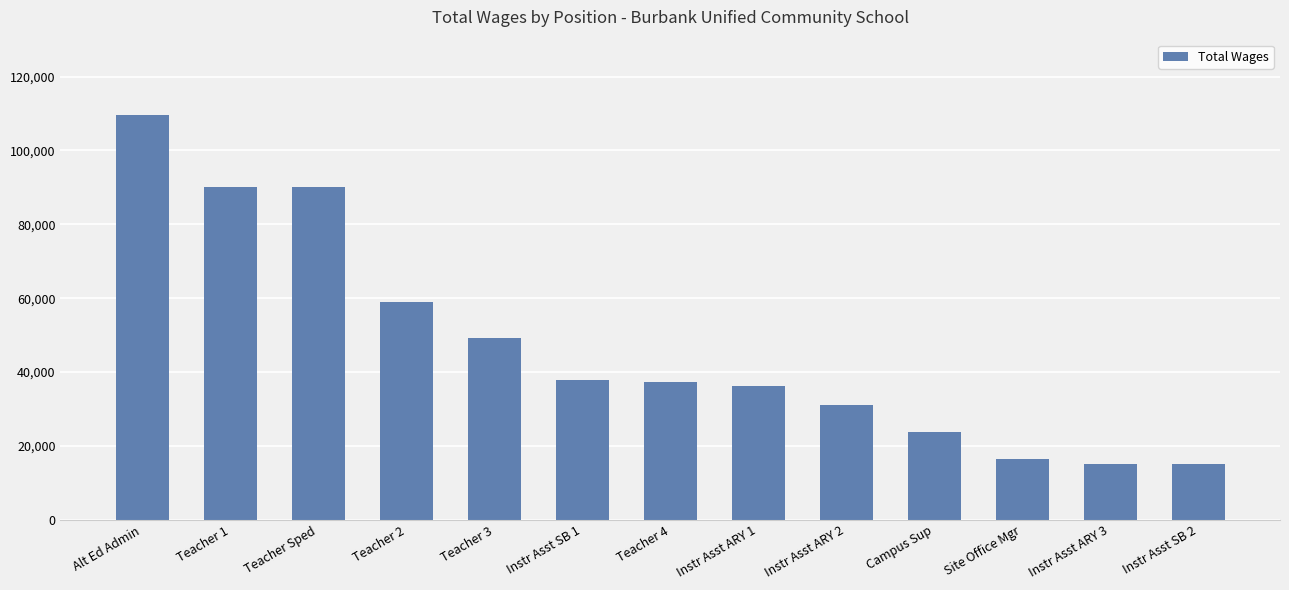

The chart shows a value of 37237 at Teacher 4. True or false?

True